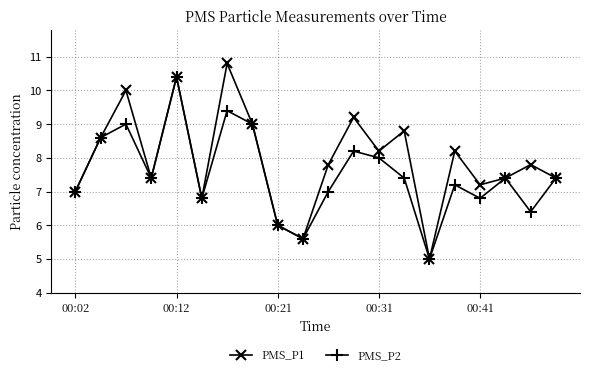

Which series has the largest range (max minus min)?

PMS_P1